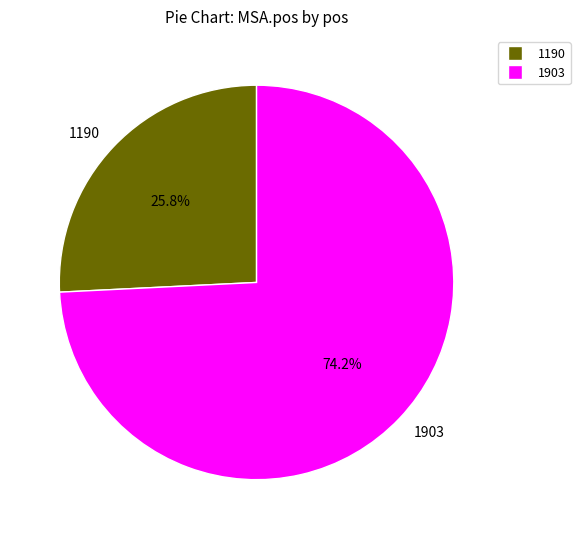

Between 1903 and 1190, which is larger?

1903